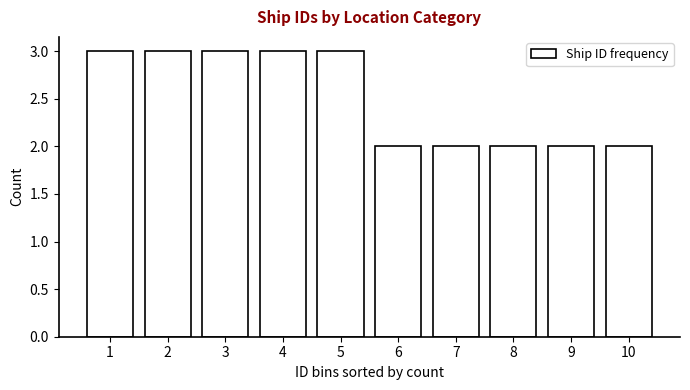

Reading left to right, list all the values displayed in this chart.

1=3	2=3	3=3	4=3	5=3	6=2	7=2	8=2	9=2	10=2